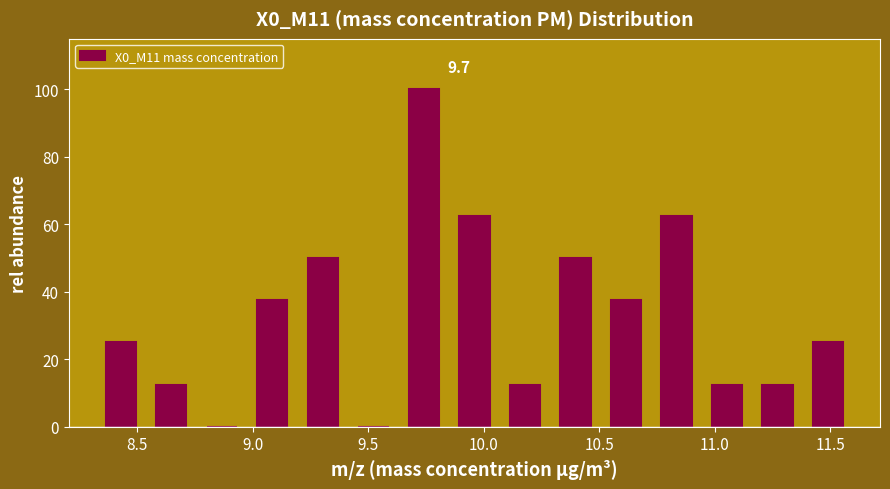

Over which range of the x-axis is the bar tallest?

9.65 to 9.85